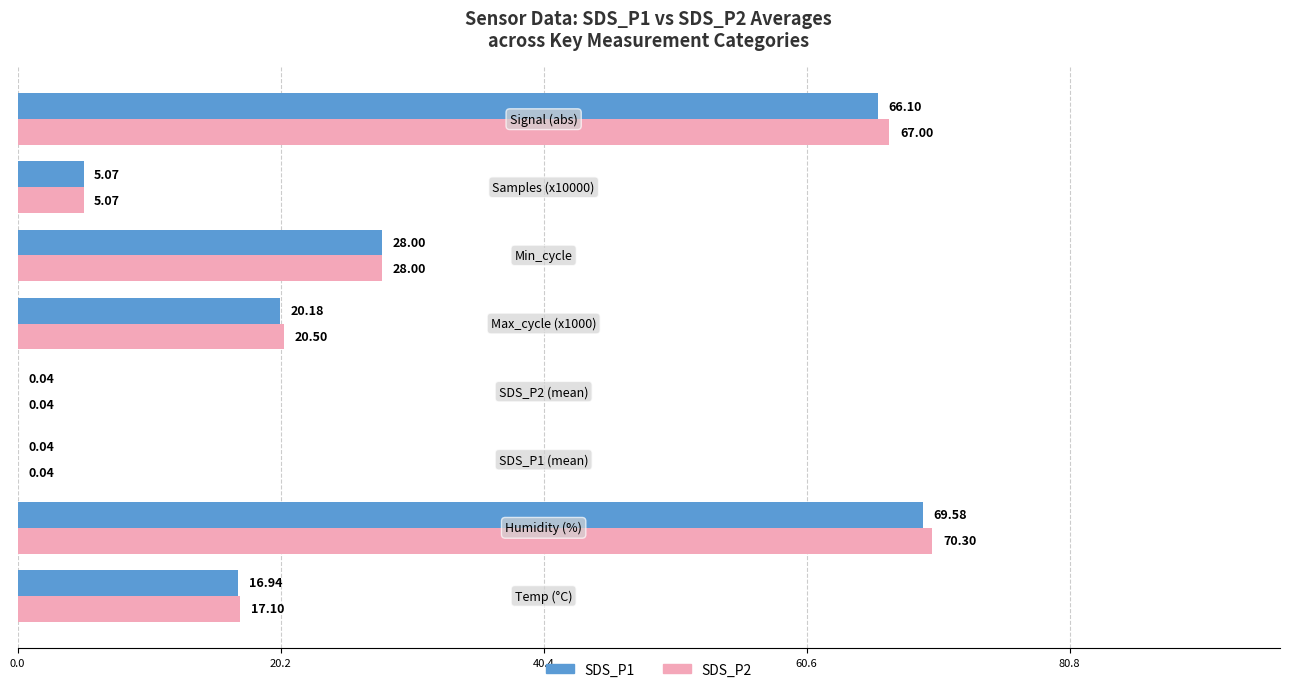

Which series has the largest total across all categories?

SDS_P2